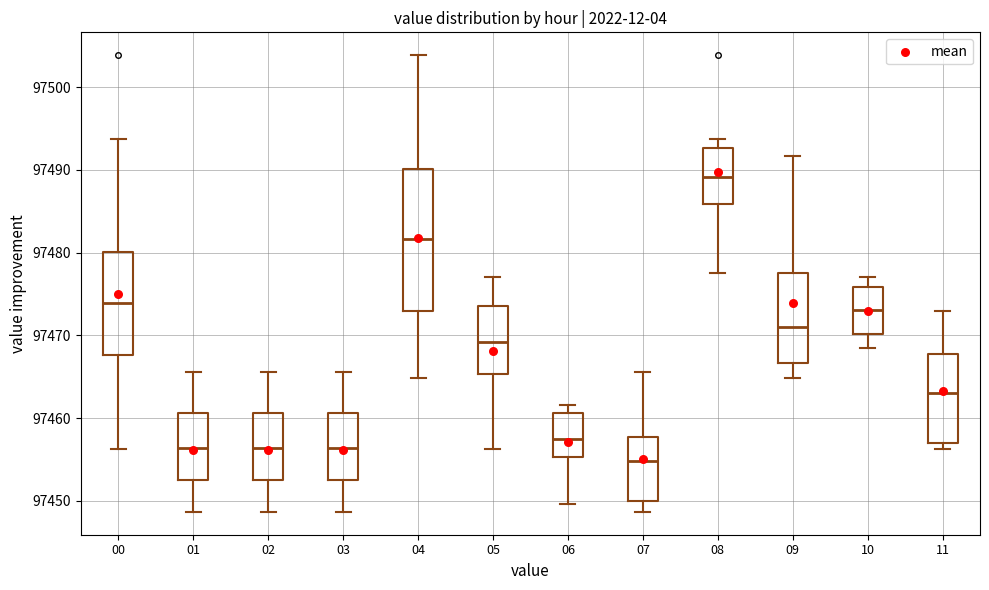

Reading left to right, transcribe this box plot: for each box, give where its median line is, the range the box spans, and where its two whiskers end, as read against the y-axis. The values are not printed on the chart, so give them approximately, as read against the axis.

00: median 97474, box 97468 to 97480, whiskers 97456 to 97494
01: median 97456, box 97453 to 97461, whiskers 97449 to 97466
02: median 97456, box 97453 to 97461, whiskers 97449 to 97466
03: median 97456, box 97453 to 97461, whiskers 97449 to 97466
04: median 97482, box 97473 to 97490, whiskers 97465 to 97504
05: median 97469, box 97465 to 97474, whiskers 97456 to 97477
06: median 97457, box 97455 to 97461, whiskers 97450 to 97462
07: median 97455, box 97450 to 97458, whiskers 97449 to 97466
08: median 97489, box 97486 to 97493, whiskers 97478 to 97494
09: median 97471, box 97467 to 97478, whiskers 97465 to 97492
10: median 97473, box 97470 to 97476, whiskers 97469 to 97477
11: median 97463, box 97457 to 97468, whiskers 97456 to 97473